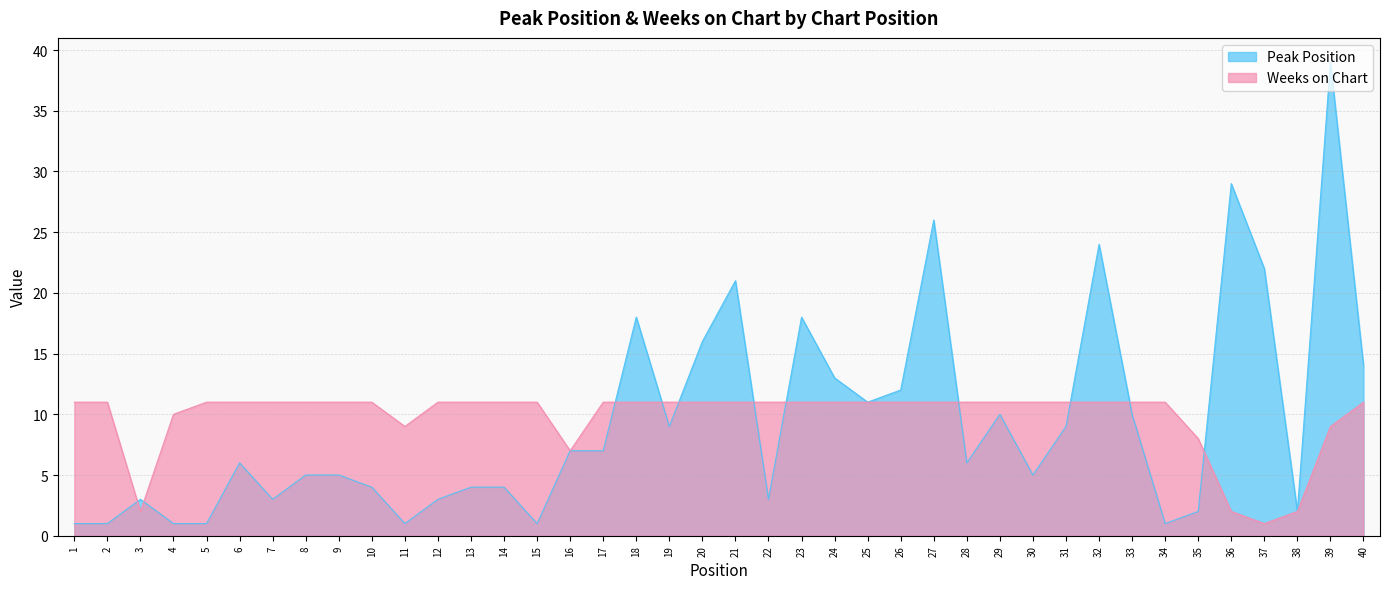

At which label does Weeks on Chart reach its peak?

1